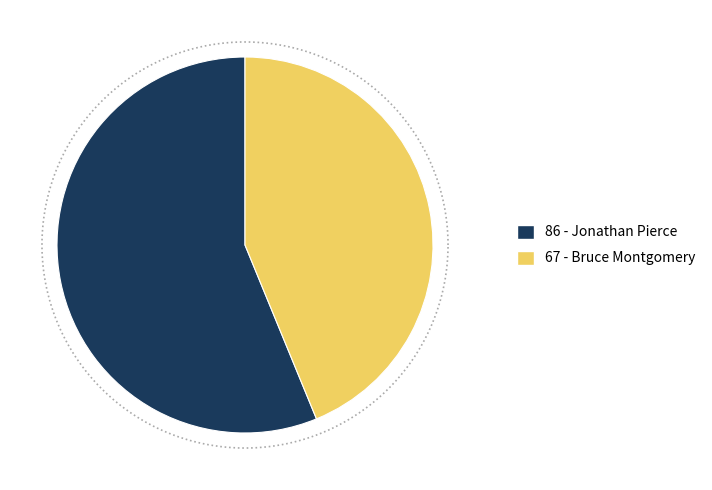

What is the ratio of the value at Bruce Montgomery to the value at Jonathan Pierce?

0.8